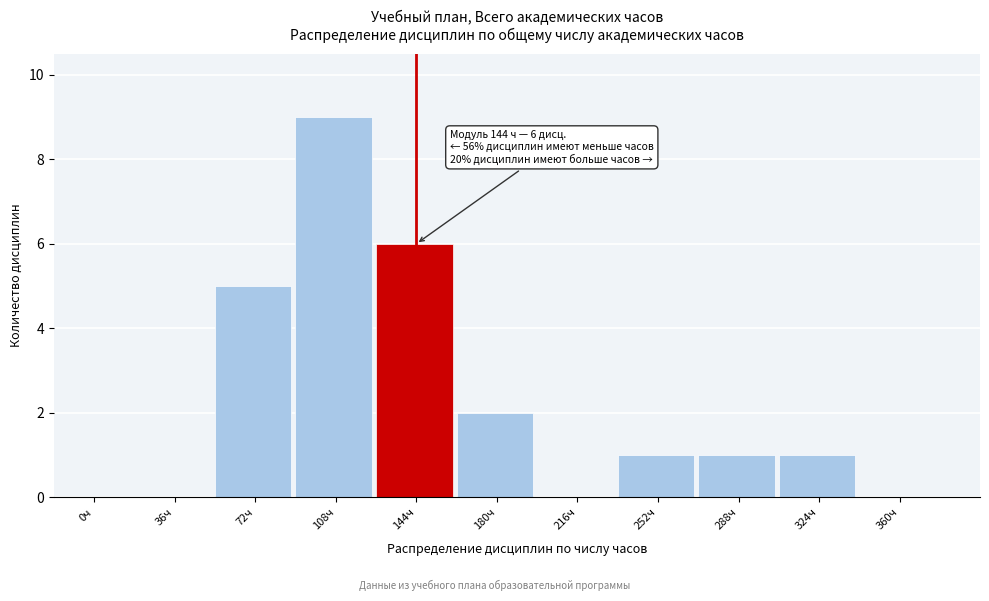

Reading left to right, extract all data points from this chart.

0ч=0	36ч=0	72ч=5	108ч=9	144ч=6	180ч=2	216ч=0	252ч=1	288ч=1	324ч=1	360ч=0